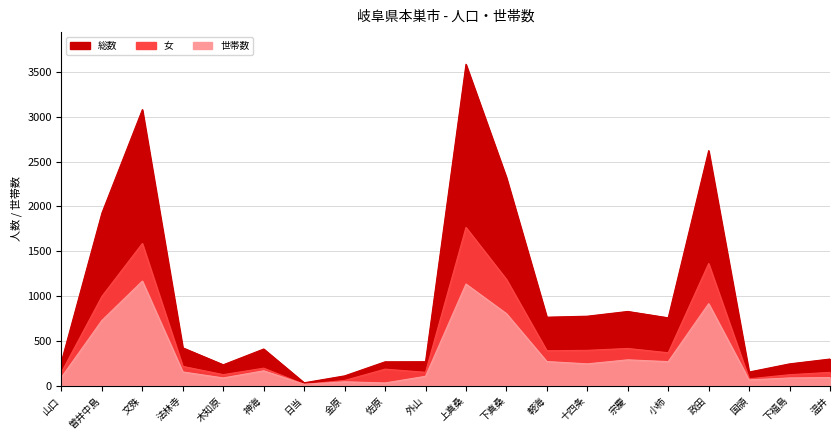

What is the difference between the second highest and minimum values in the 女 series?

1573